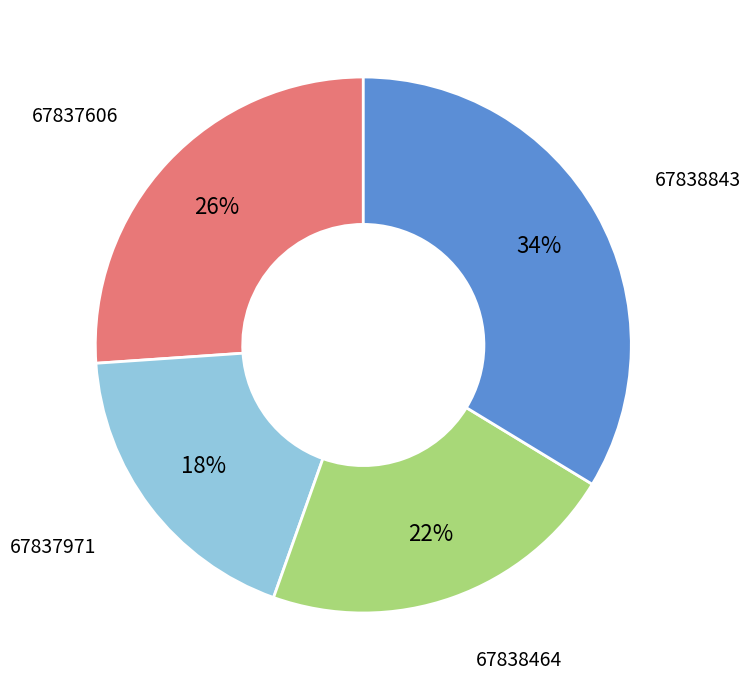

Is there a majority slice in this chart?

No